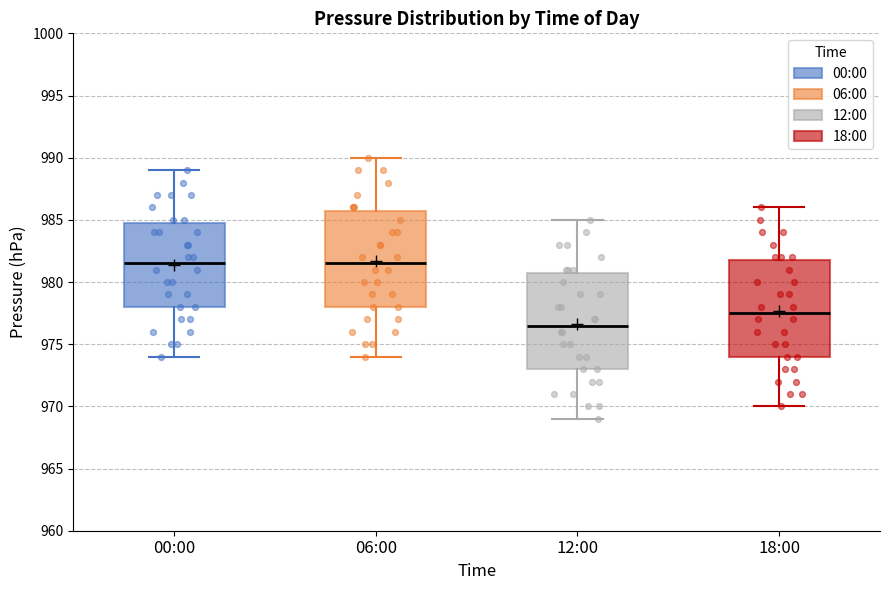

Reading left to right, transcribe this box plot: for each box, give where its median line is, the range the box spans, and where its two whiskers end, as read against the y-axis. The values are not printed on the chart, so give them approximately, as read against the axis.

00:00: median 981.5, box 978.0 to 985.0, whiskers 974.0 to 989.0
06:00: median 981.5, box 978.0 to 986.0, whiskers 974.0 to 990.0
12:00: median 976.5, box 973.0 to 981.0, whiskers 969.0 to 985.0
18:00: median 977.5, box 974.0 to 982.0, whiskers 970.0 to 986.0